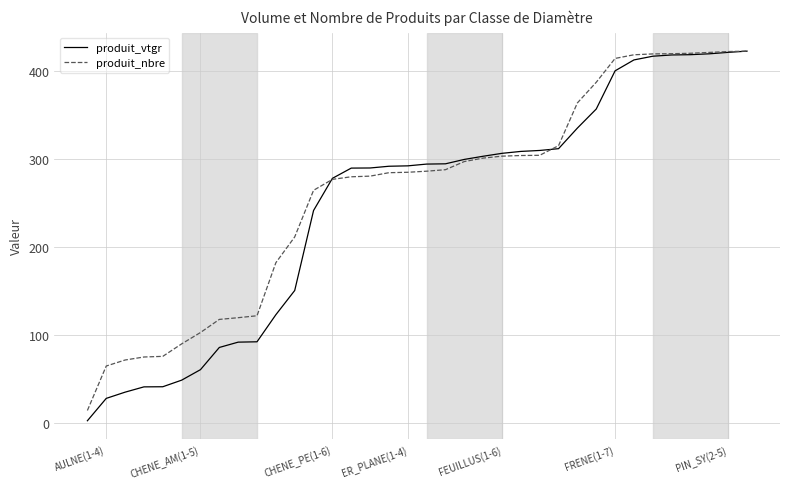

How many values in the produit_nbre series exceed 286?

18